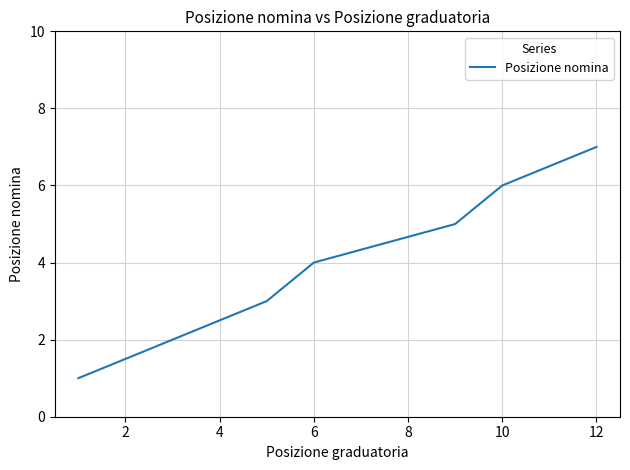

What is the difference between the maximum and minimum values?

6